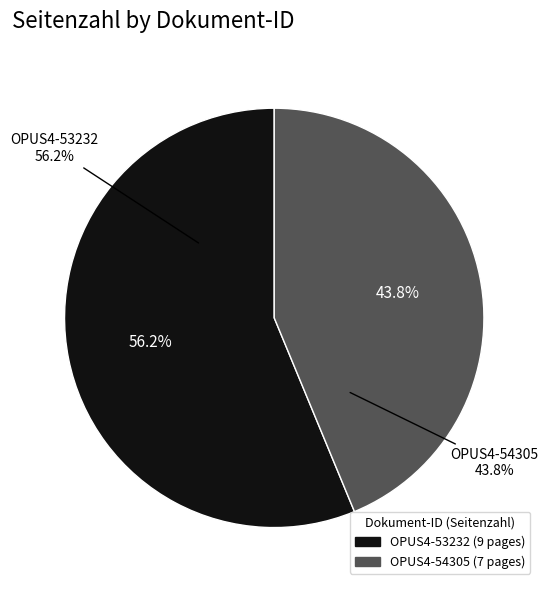

Count the number of slices in the pie.

2